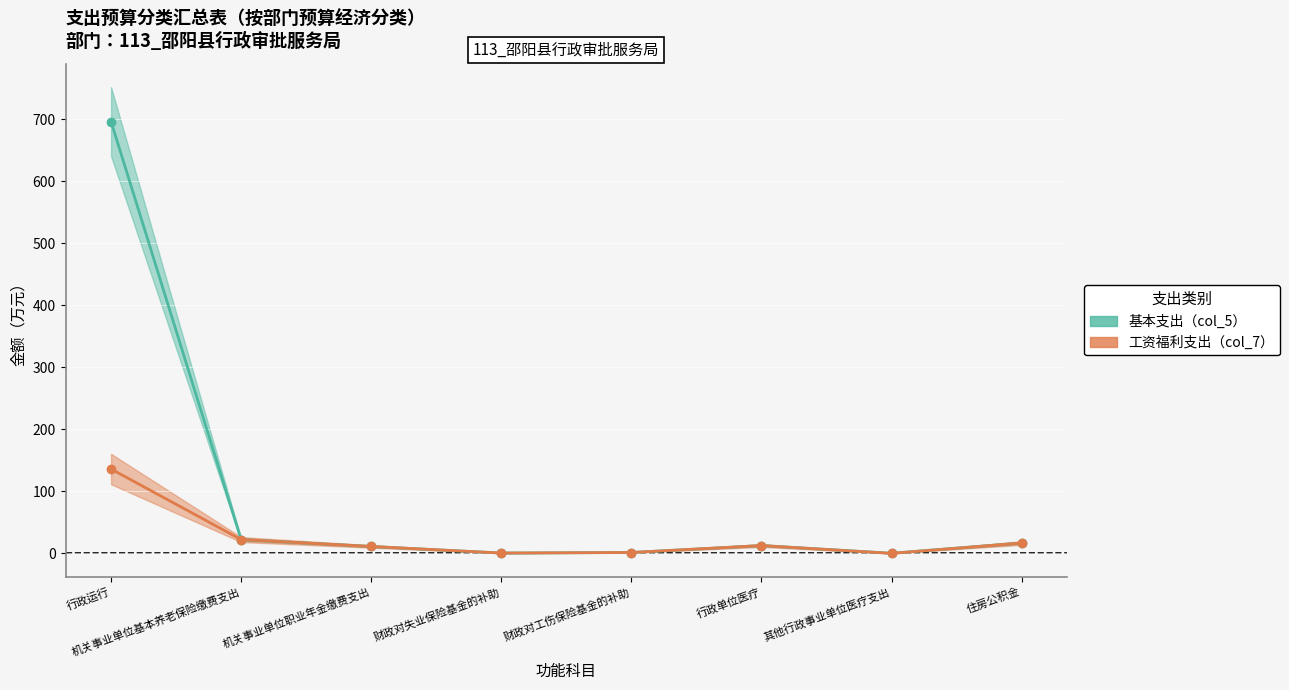

What is the label of the 8th point from the right?

行政运行